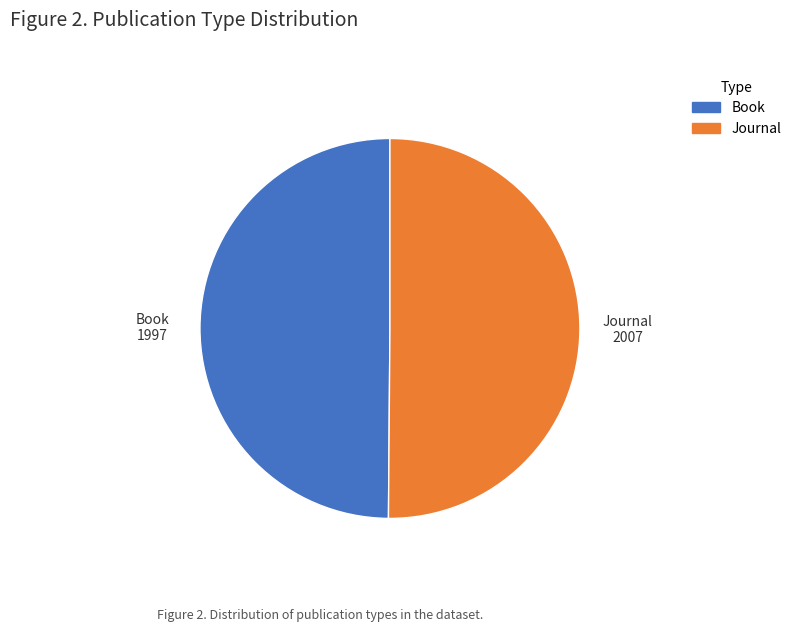

What is the ratio of the value at Journal to the value at Book?

1.0